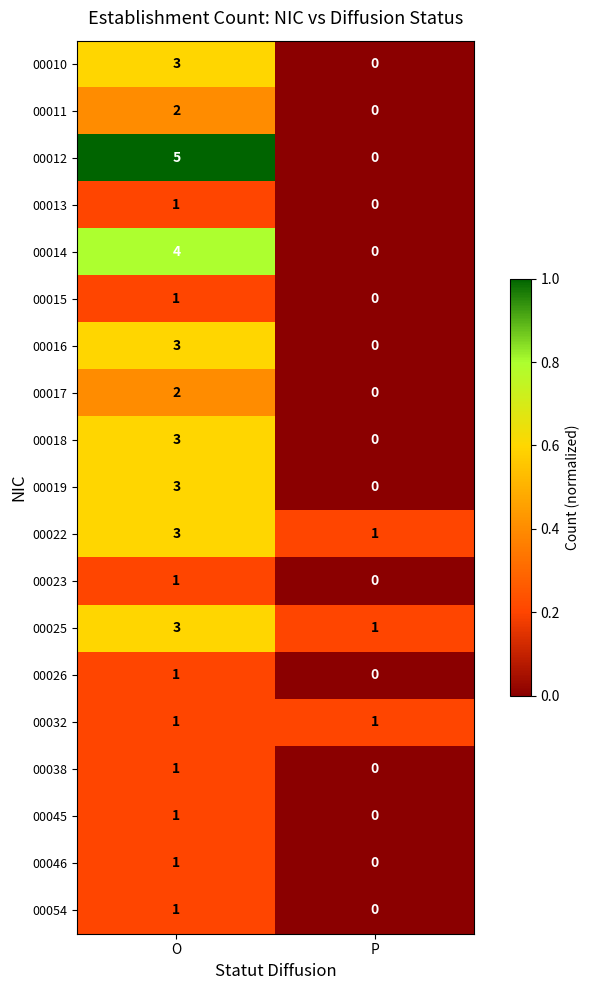

Which label corresponds to the smallest value in the chart?

P